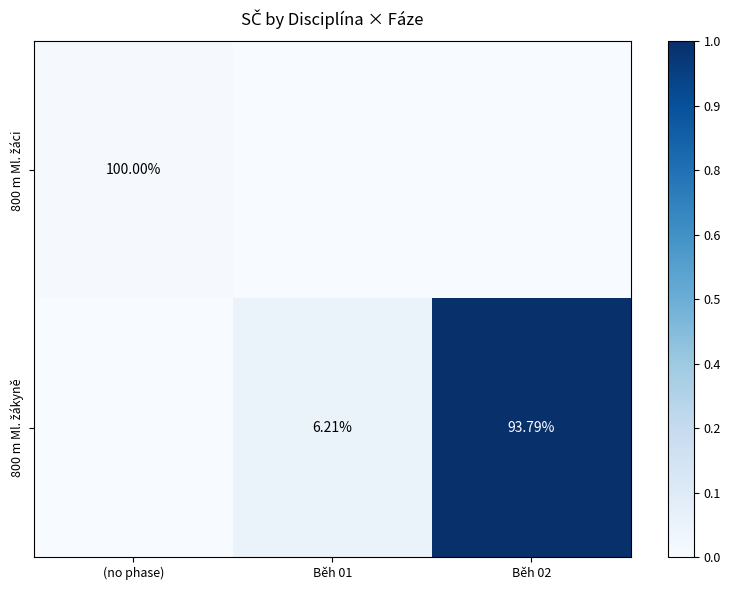

At how many categories does at least one series exceed 0?

3